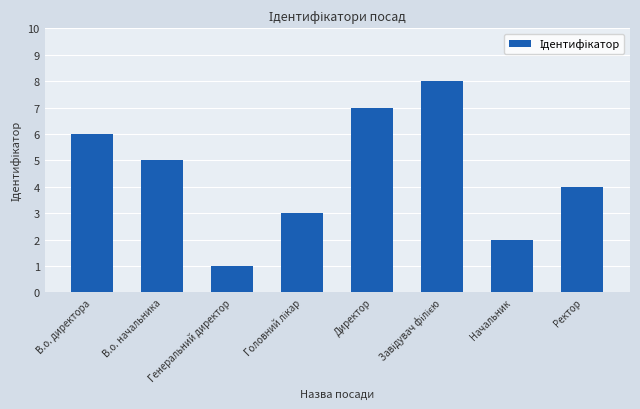

What is the maximum value shown in the chart?

8